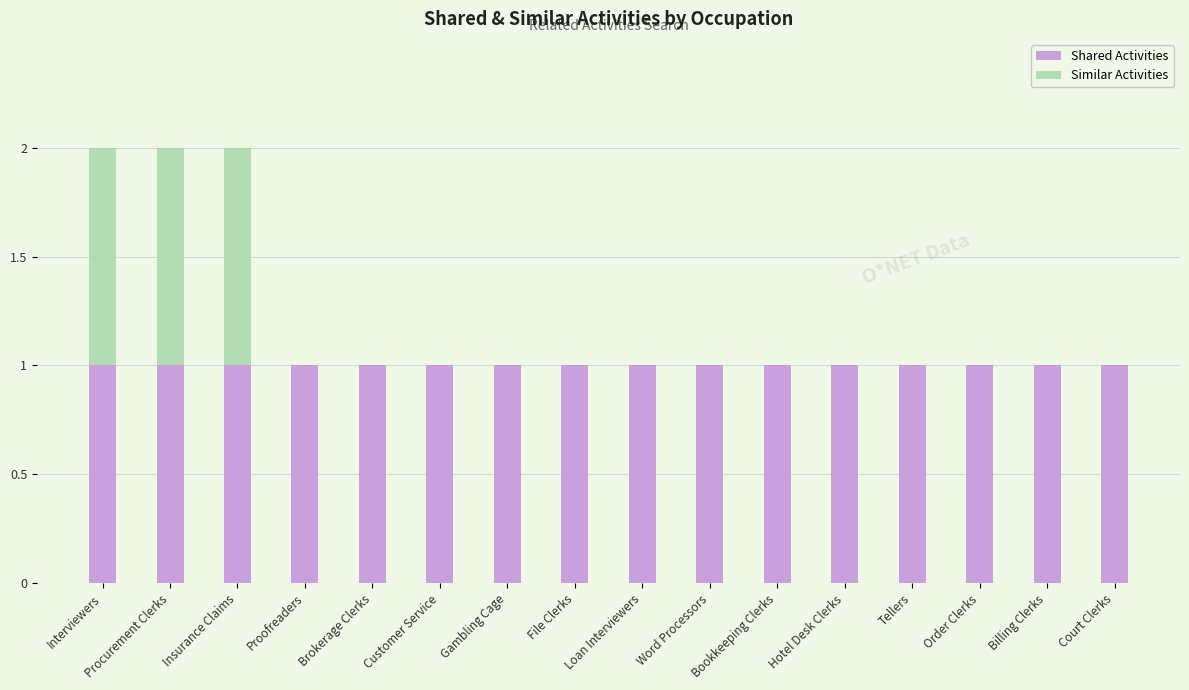

What is the sum of all Shared Activities values?

16